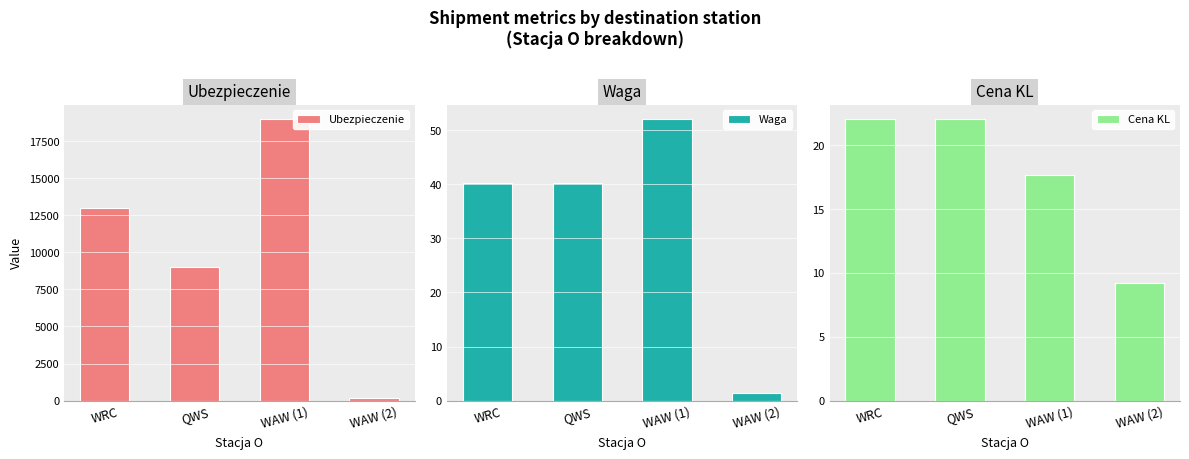

What is the value of the Waga bar at the 3rd from the left?

52.1